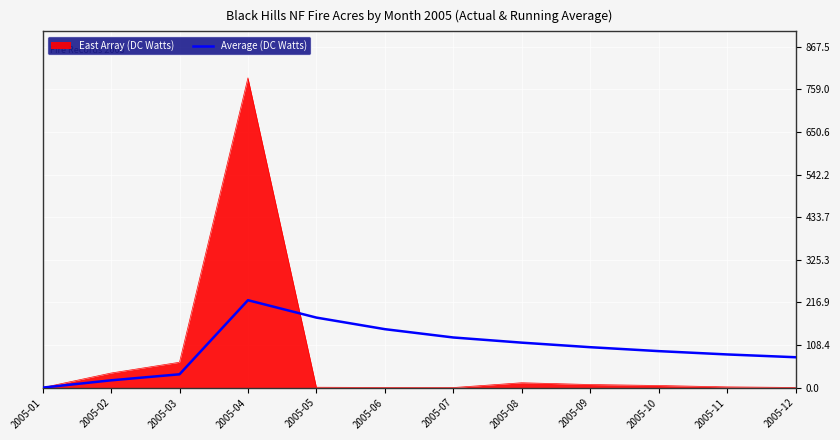

Which series has the widest spread of values?

East Array (DC Watts)